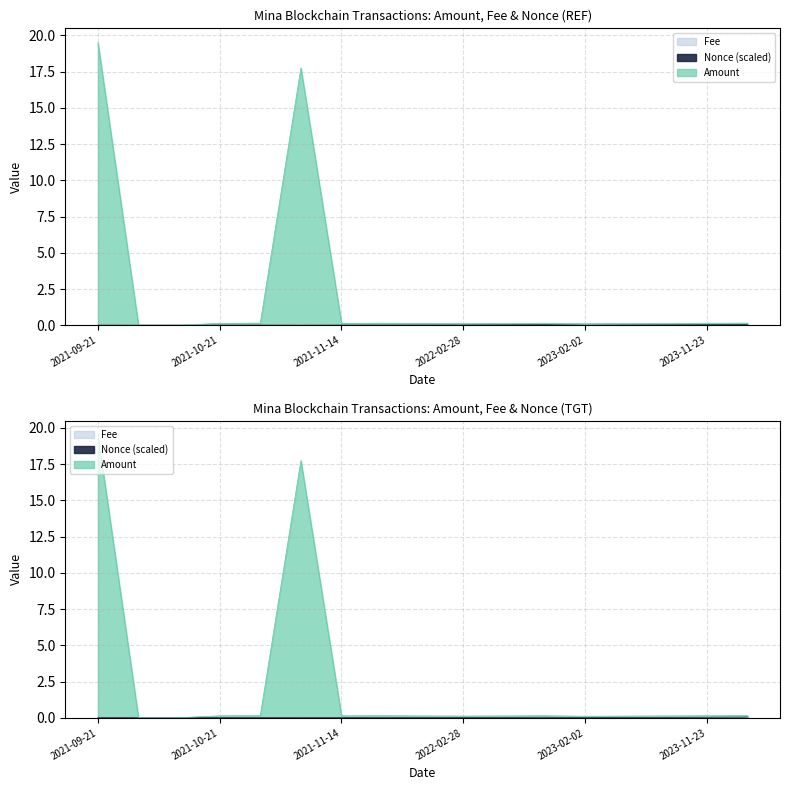

True or false: Fee has more than 2 points higher than both neighbors.

False